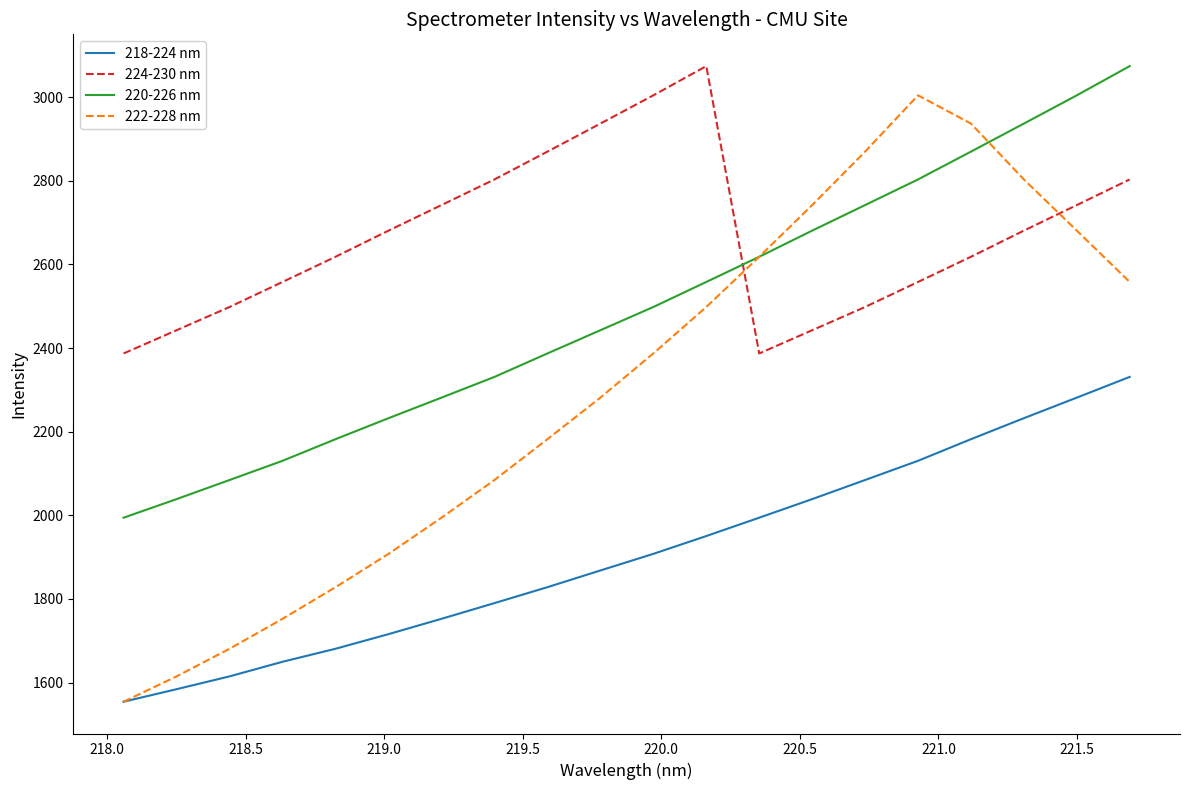

Which series has the largest range (max minus min)?

222-228 nm